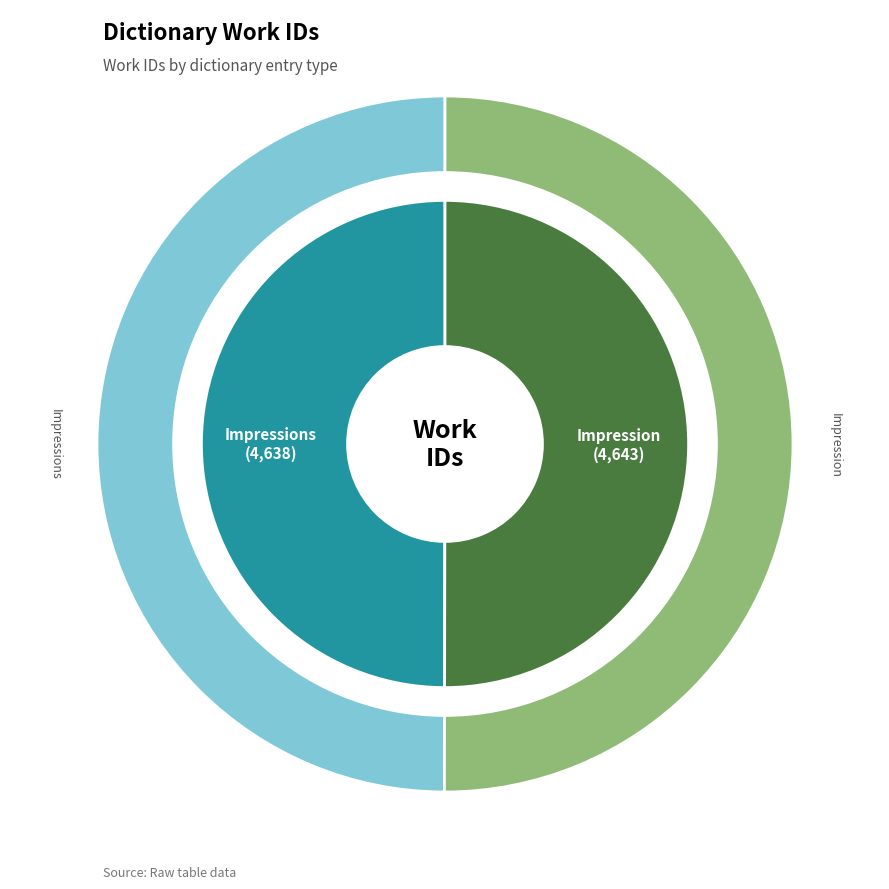

What percentage do Impression and Impressions together represent?

100.0%